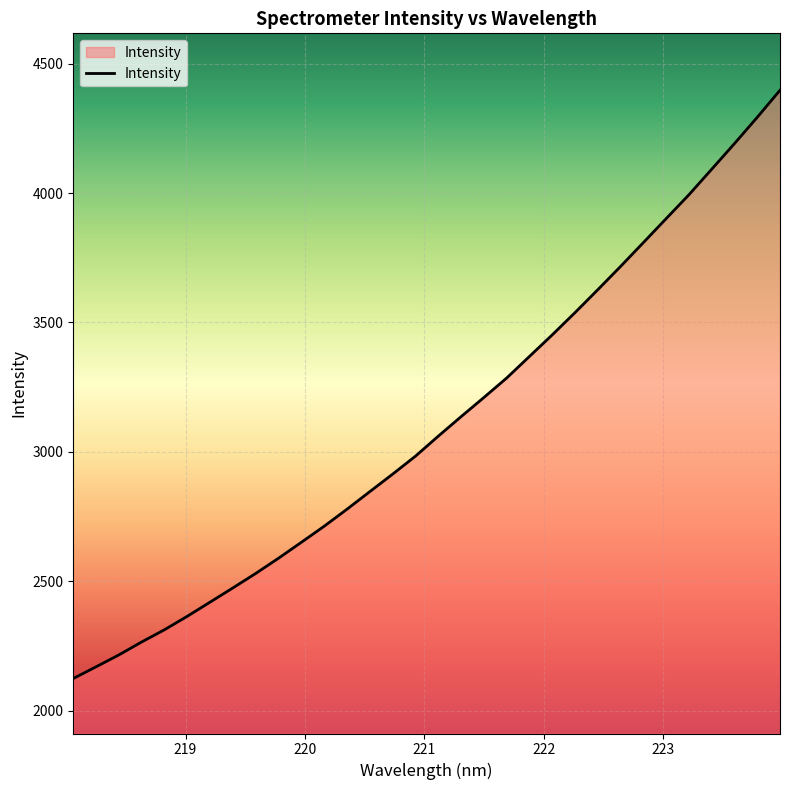

What is the minimum value shown in the chart?

2124.2